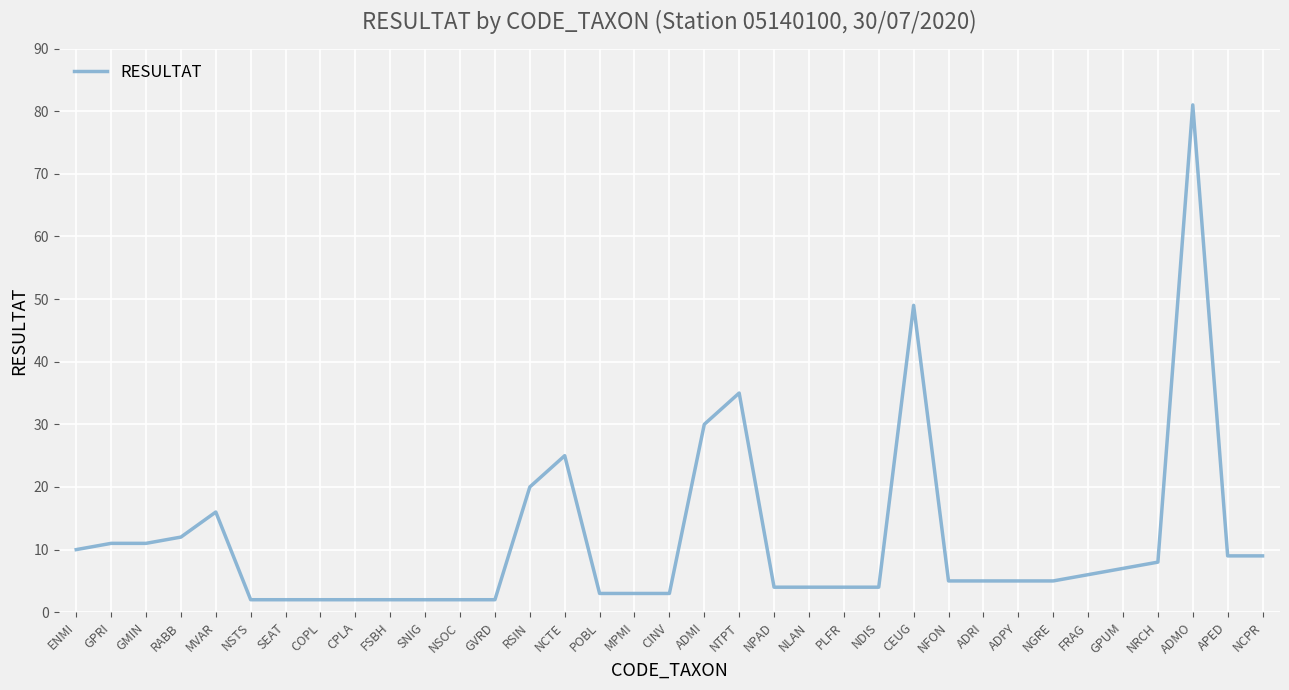

What is the change in value from CINV to ADMI?

+27